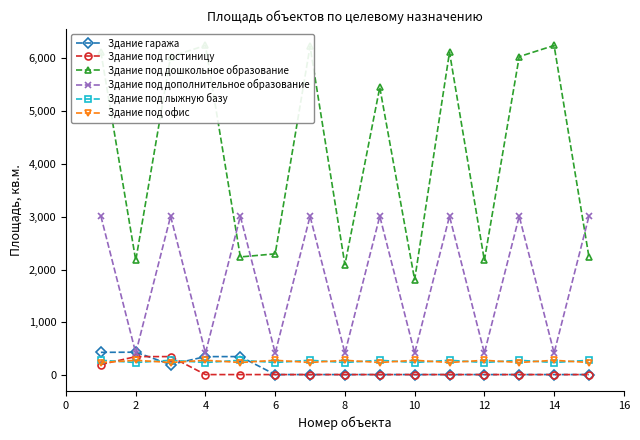

What is the difference between the Здание гаража values at 12 and 2?

423.9